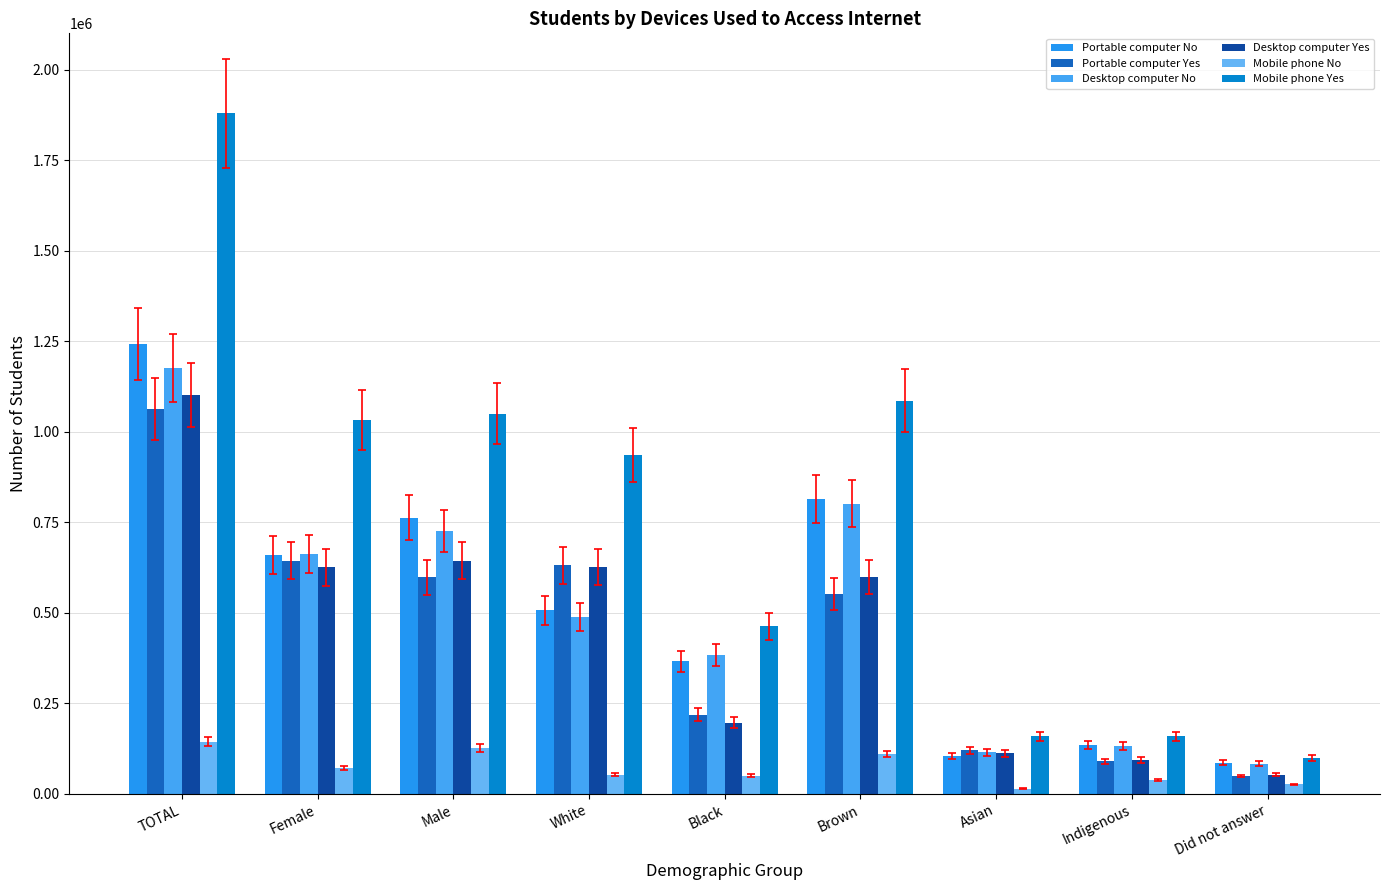

The Mobile phone Yes series shows 99217 at Did not answer. True or false?

True